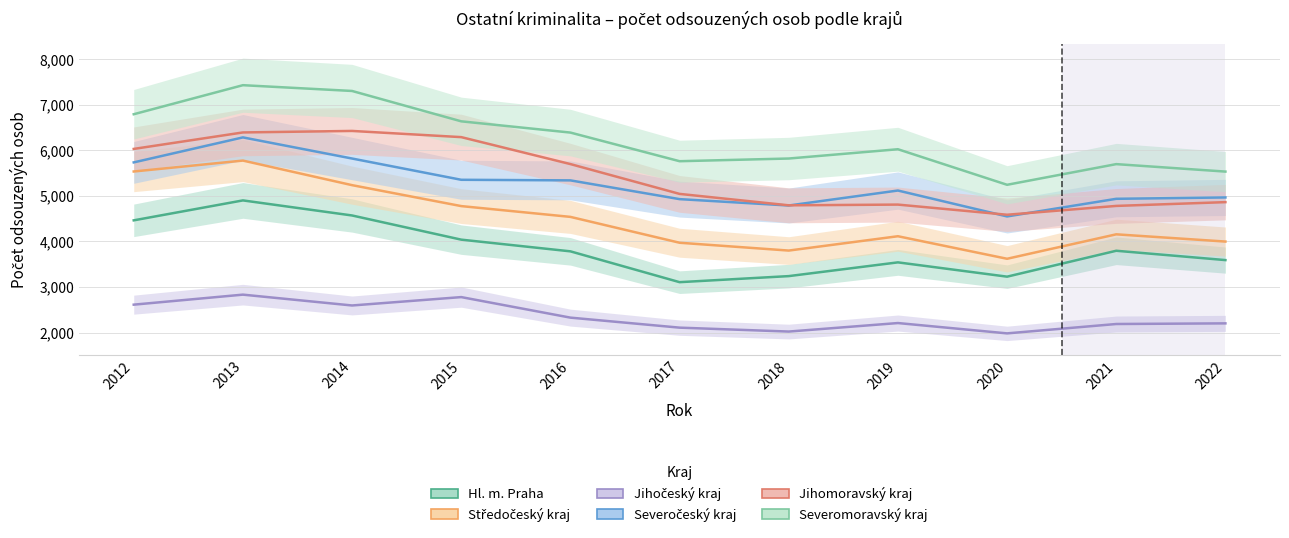

Where is Jihomoravský kraj nearest to the value 5507?

2016